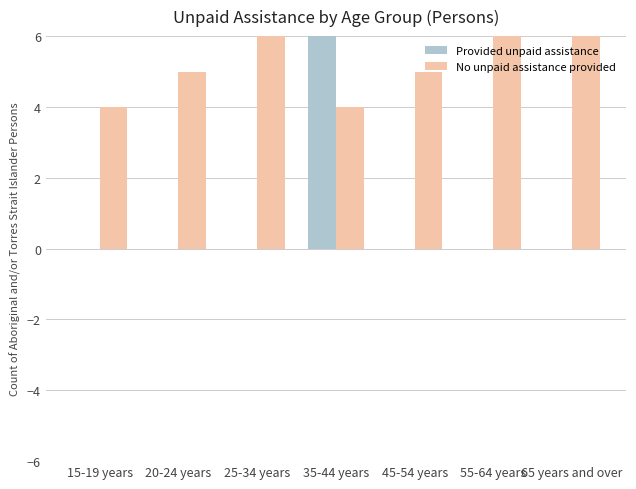

True or false: No unpaid assistance provided has a value of 6 at 65 years and over.

True